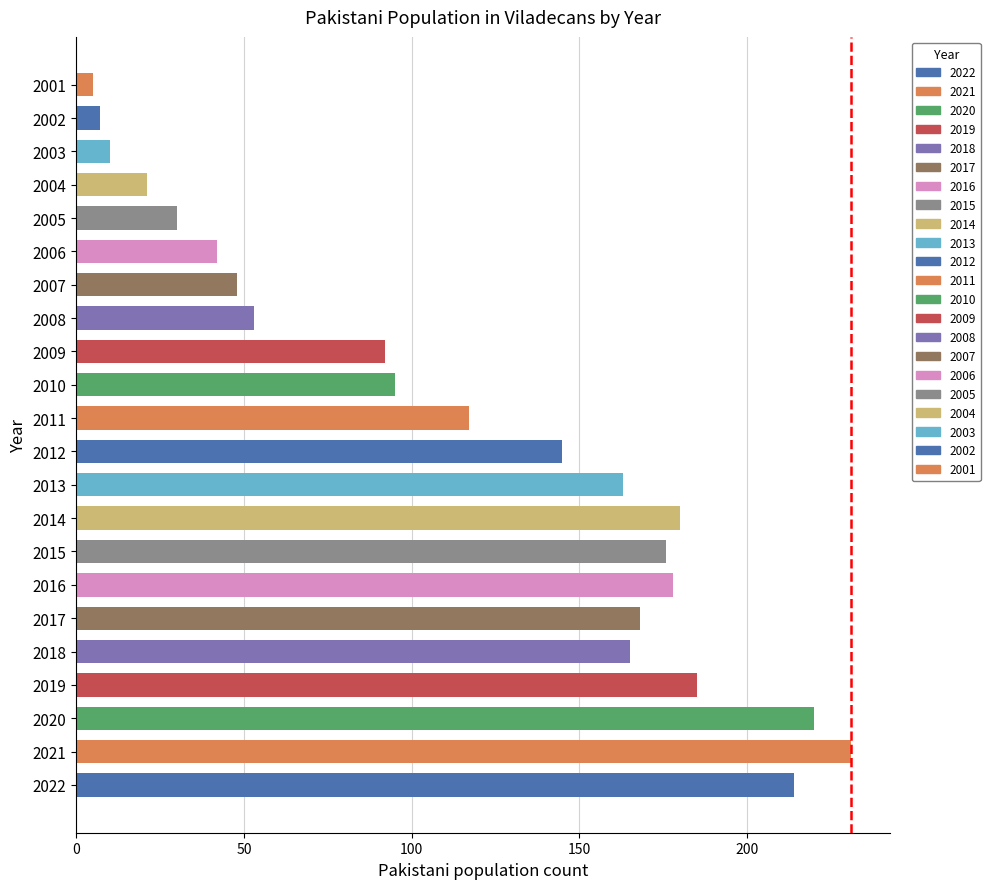

Between 2012 and 2002, which is larger?

2012